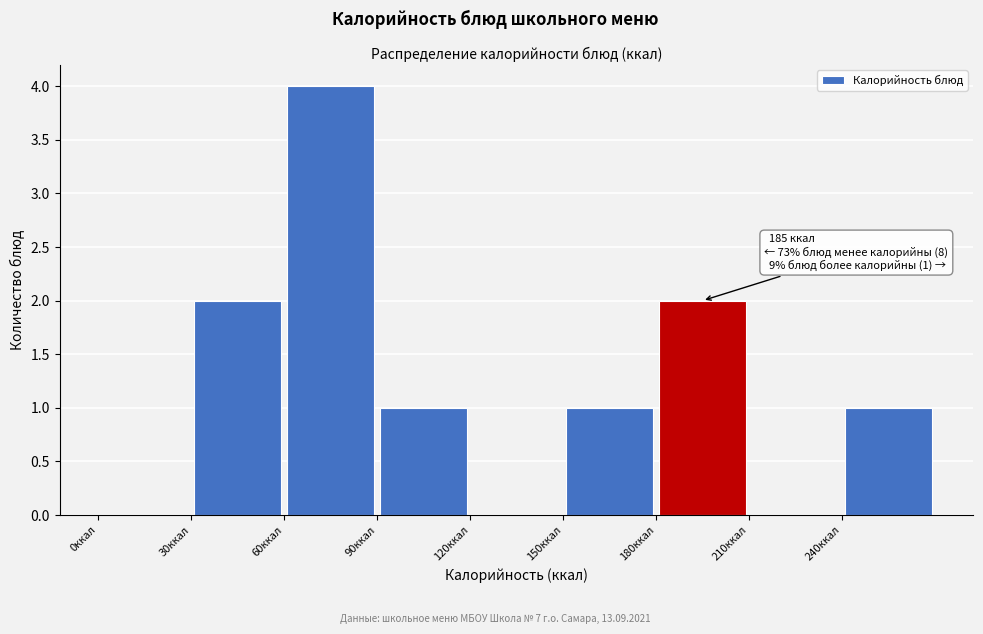

Over which range of the x-axis is the bar tallest?

60 to 90